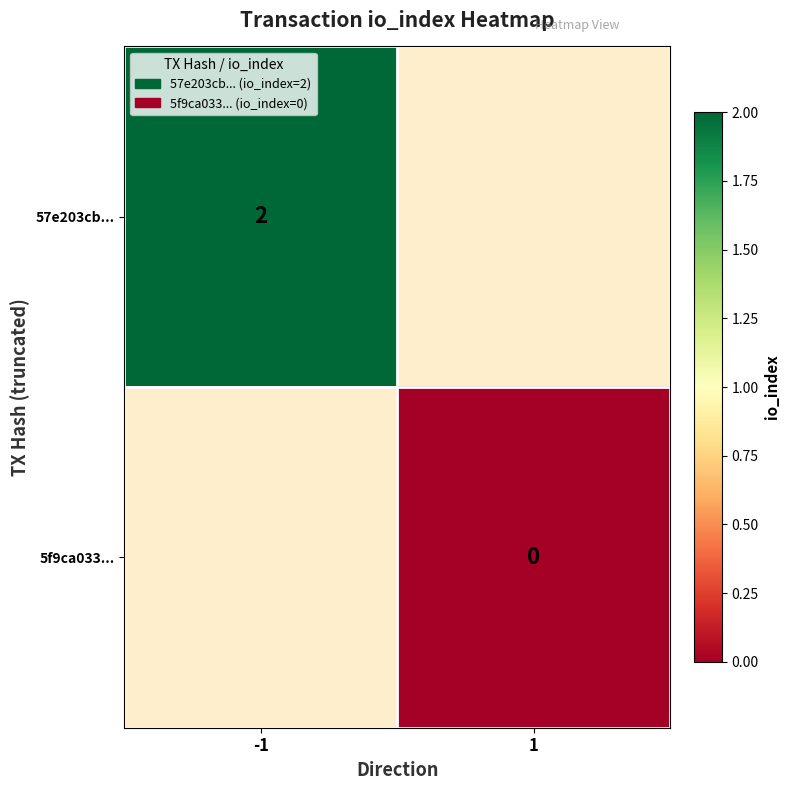

The 57e203cb... series shows 2 at -1. True or false?

True